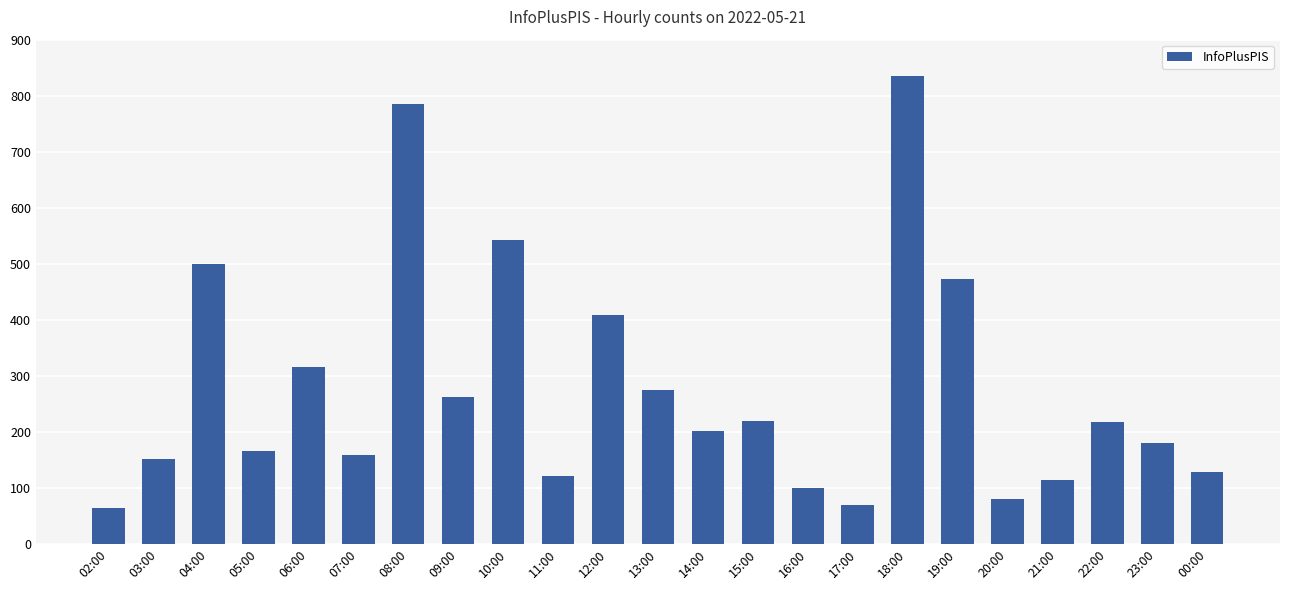

What is the label of the 22nd bar from the left?

23:00